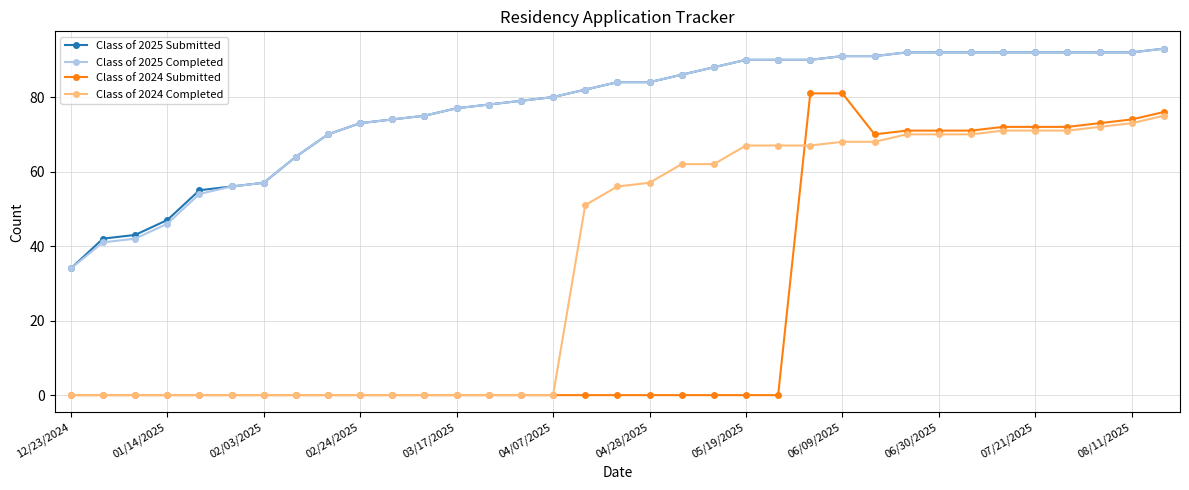

Which series has the widest spread of values?

Class of 2024 Submitted